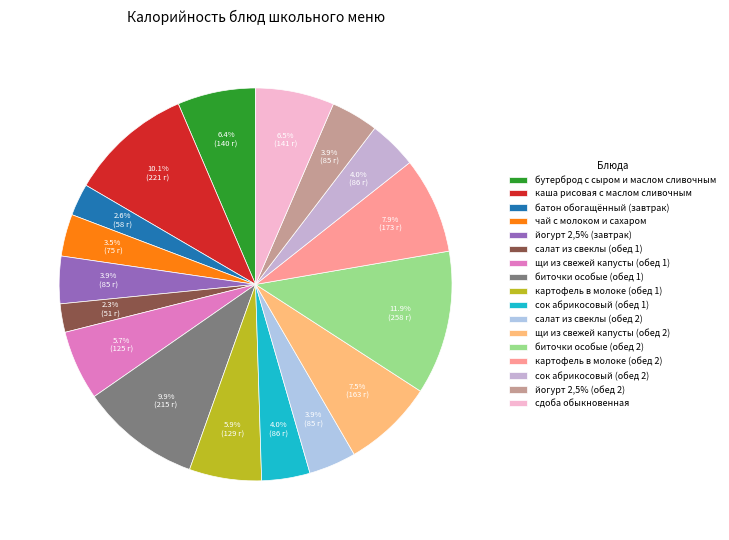

What is the change in value from батон обогащённый (завтрак) to картофель в молоке (обед 1)?

+71.9